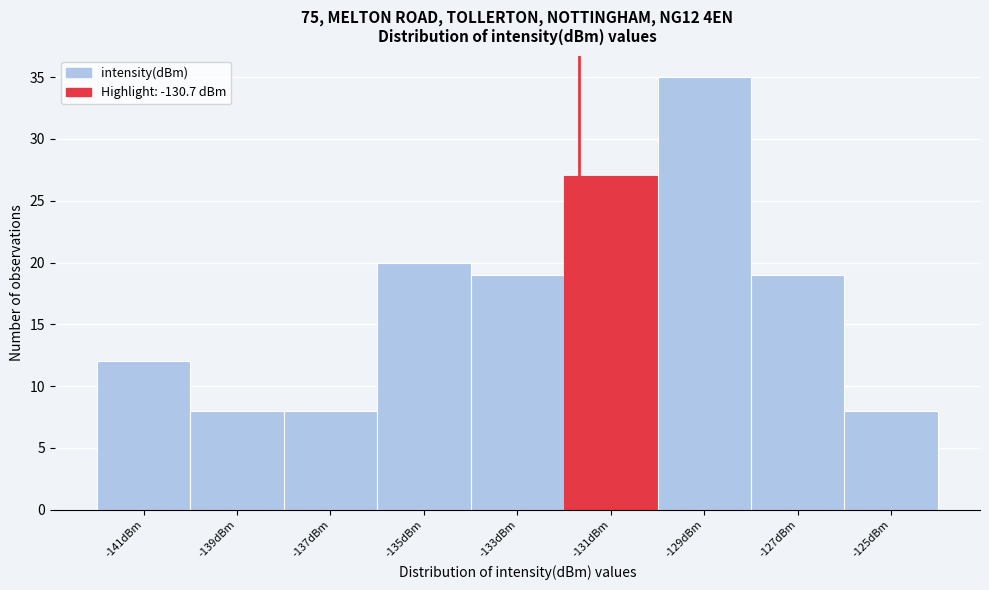

Reading left to right, what are all the values shown in this chart?

12	8	8	20	19	27	35	19	8